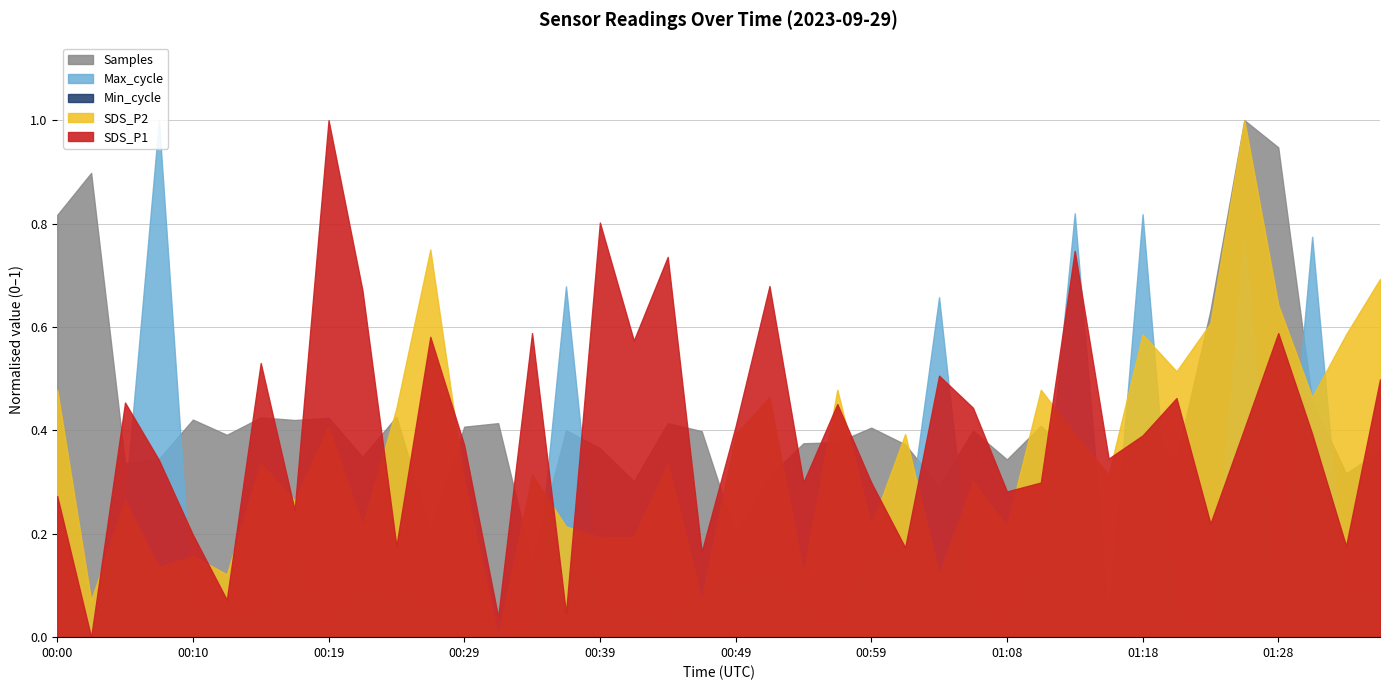

True or false: SDS_P1 has a value of 9.3 at 01:01.

False